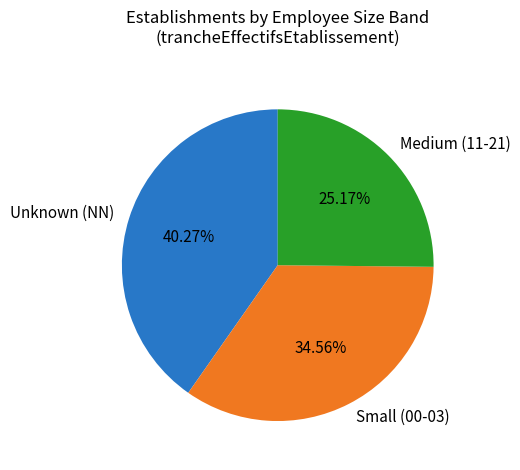

What is the largest slice in the pie chart?

Unknown (NN)